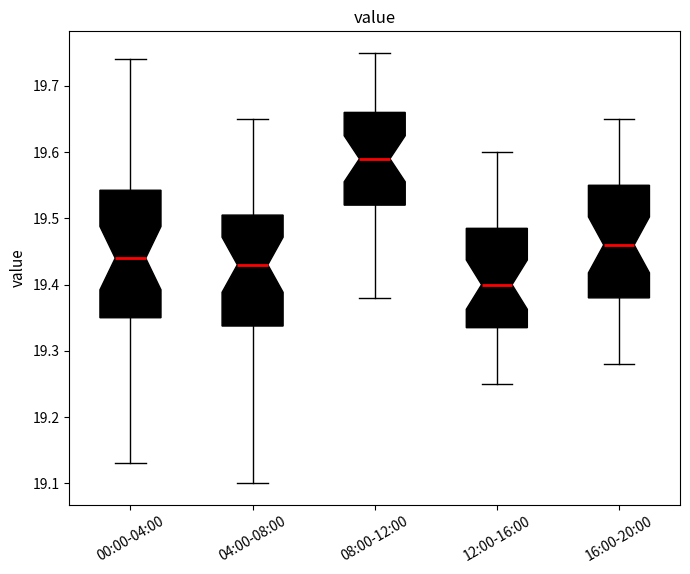

Comparing the boxes themselves (not the whiskers), which one is the tallest?

00:00-04:00